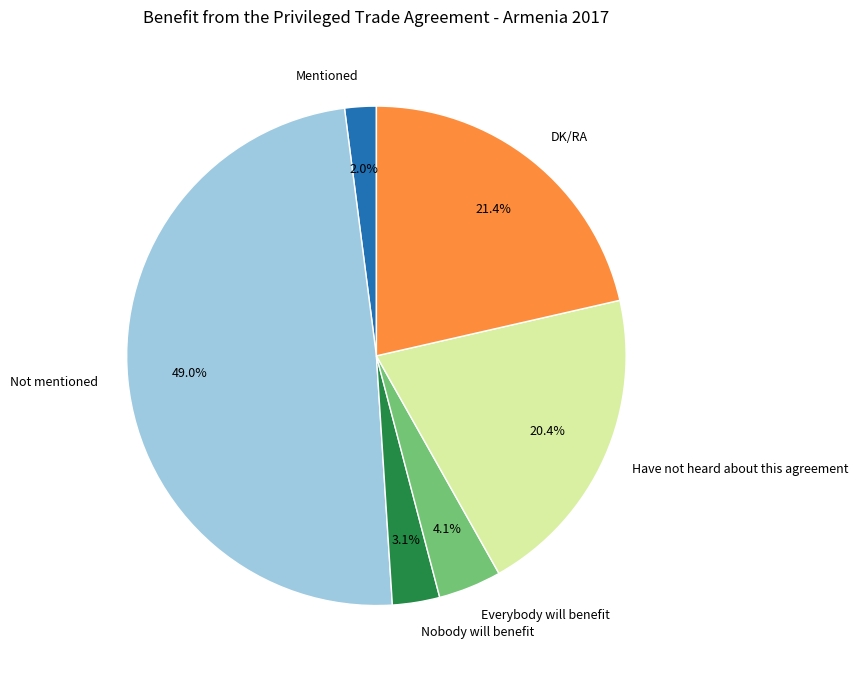

True or false: Not mentioned accounts for 57% of the total.

False